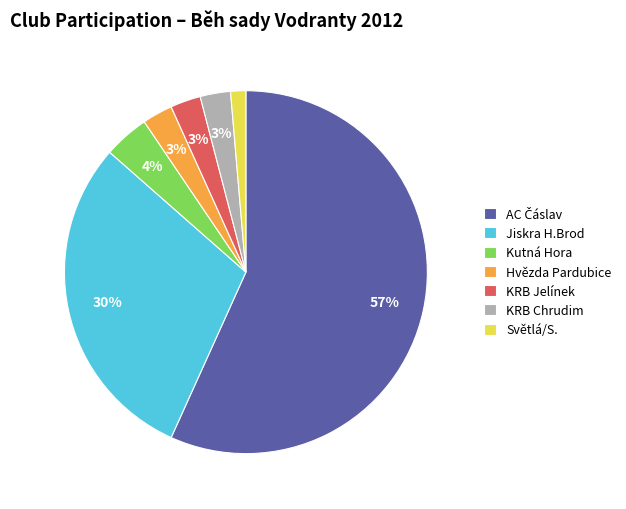

Count the number of slices in the pie.

7